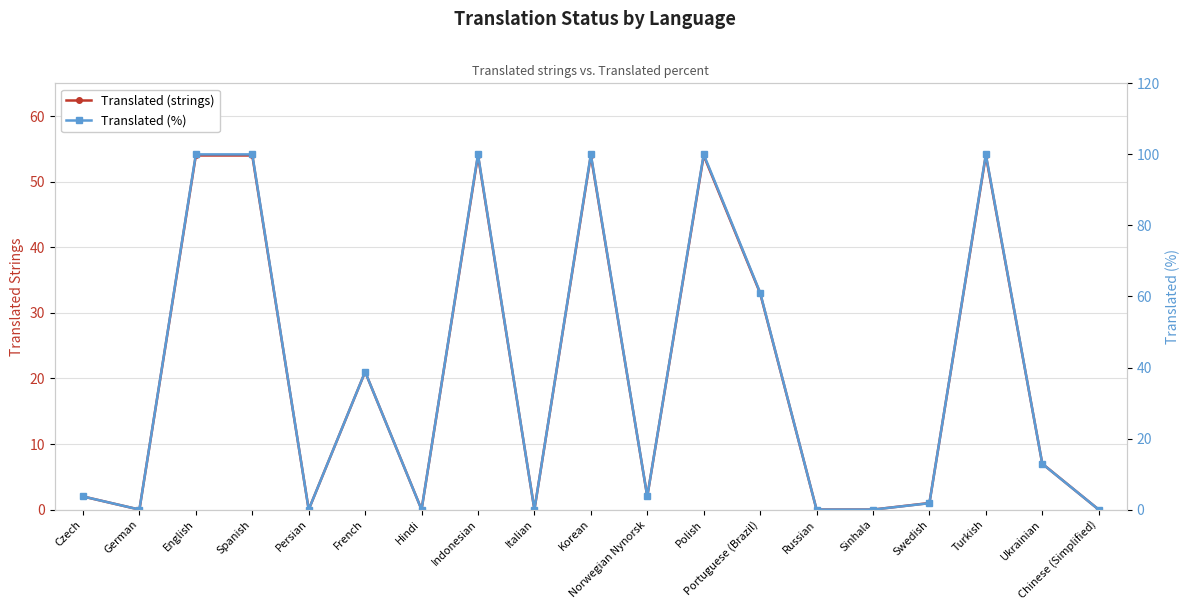

The Translated (strings) series shows 21.0 at French. True or false?

True